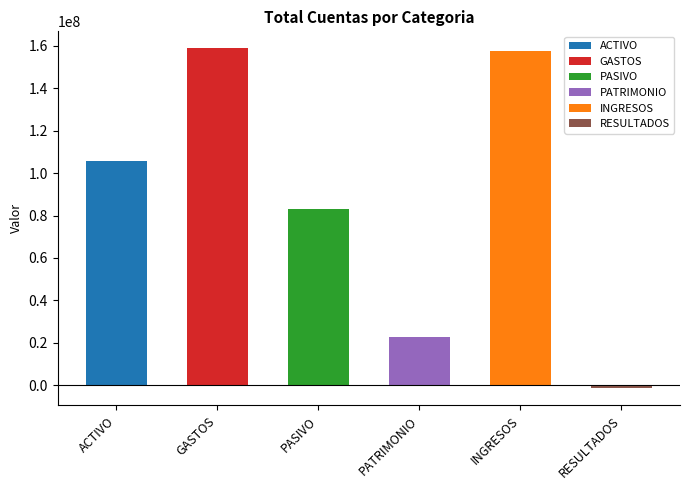

What is the greatest value displayed?

158865934.9